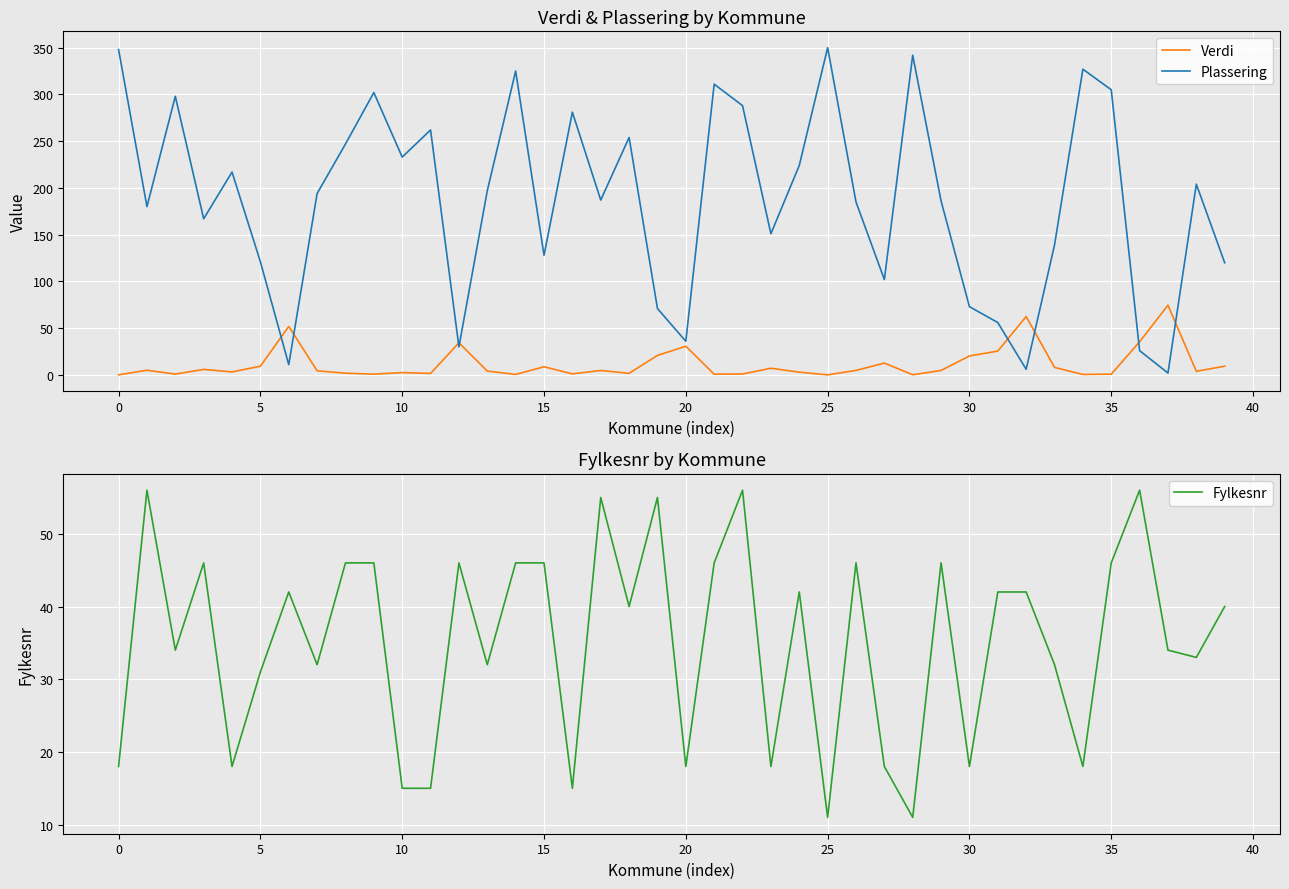

Which series ends up on top after the final intersection of Verdi and Plassering?

Plassering